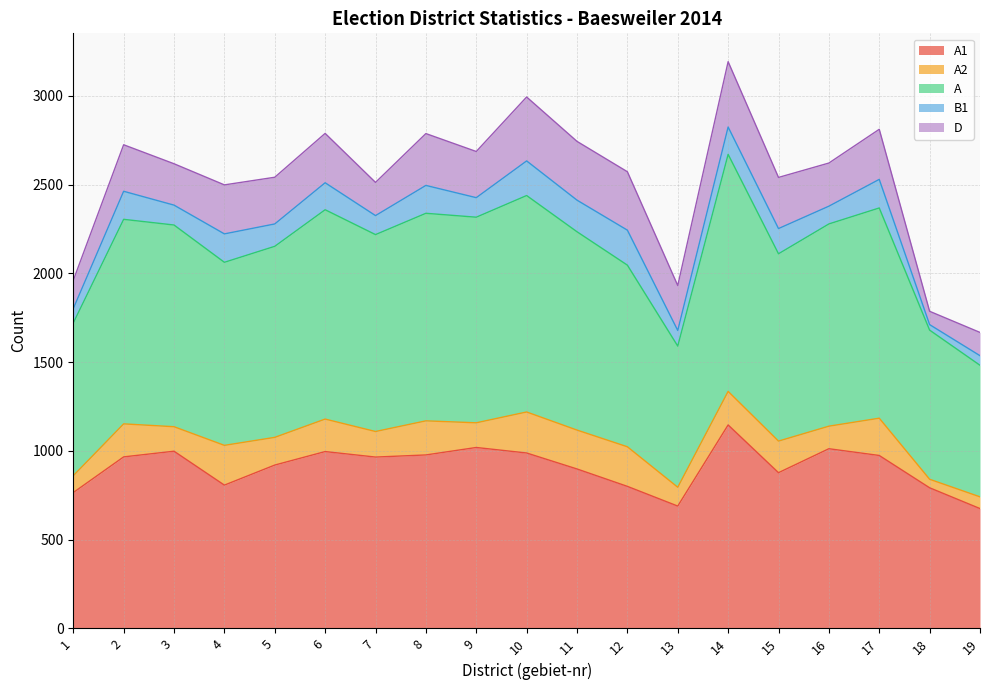

What is the total value across all series at 7?

2512